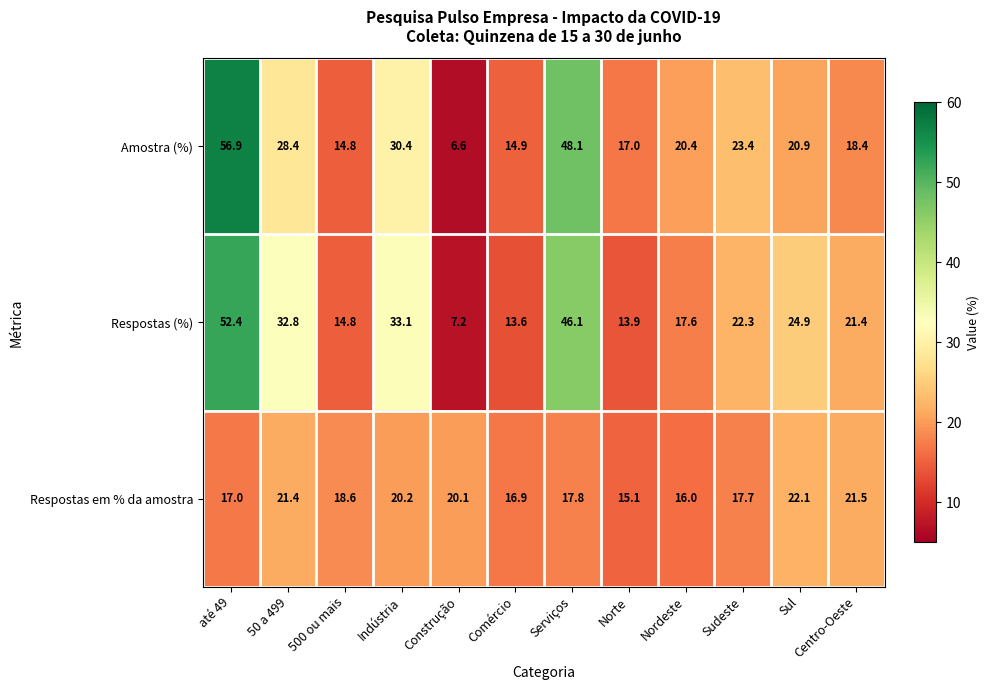

Which series changed the most between Construção and Nordeste?

Amostra (%)